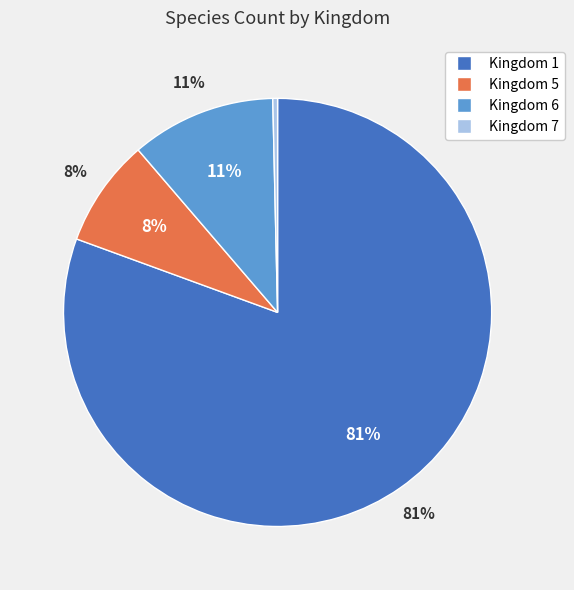

To the nearest percent, what is the combined percentage of 5 and 1?

89%